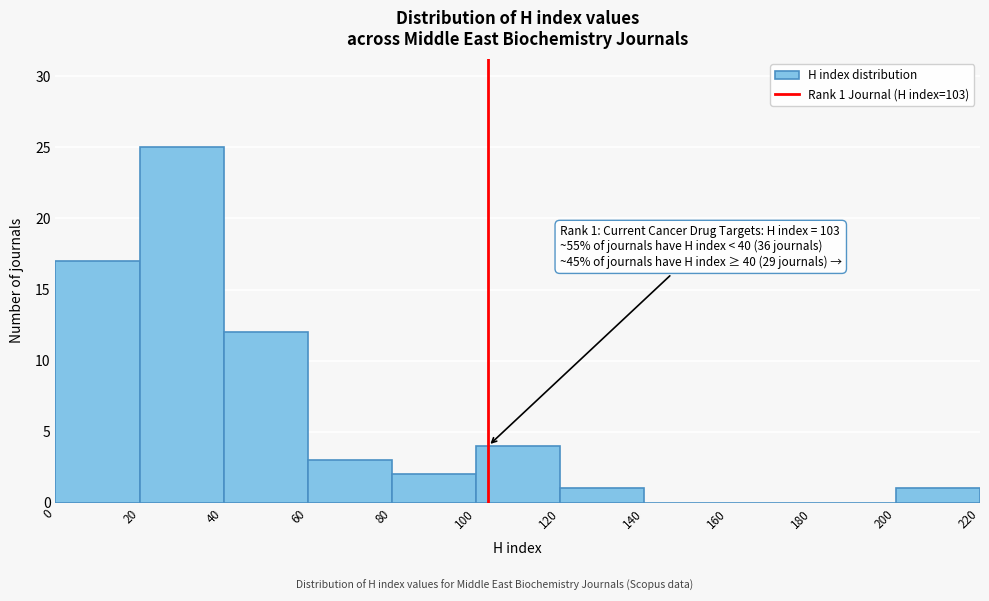

Which range on the x-axis has the tallest bar?

20 to 40